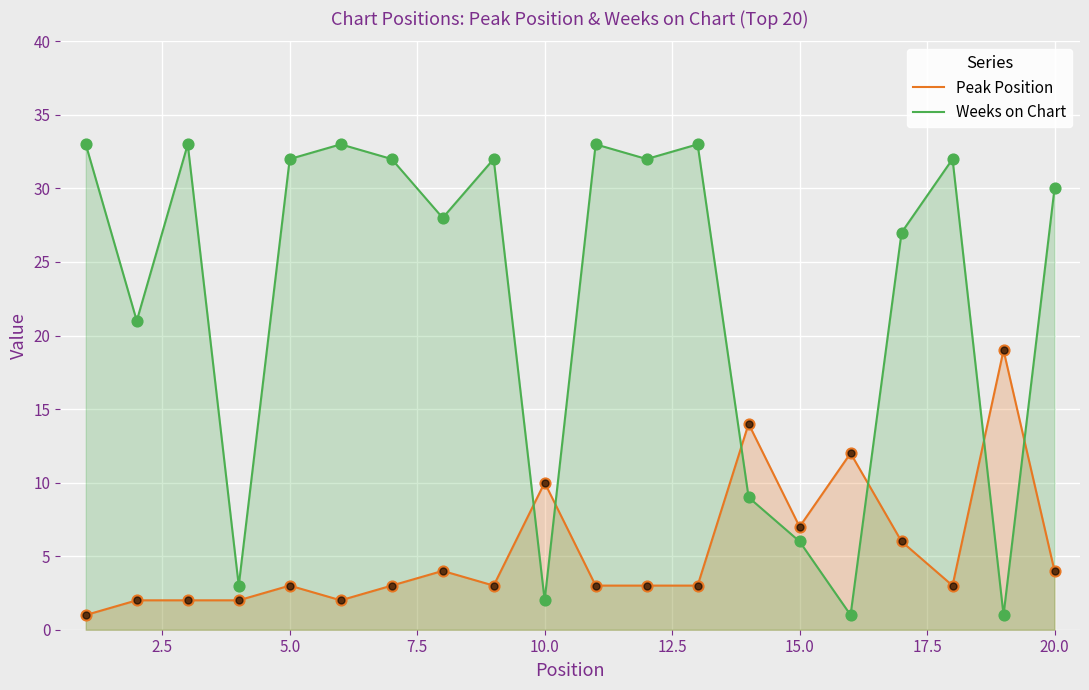

What are all the series names shown in the legend?

Peak Position, Weeks on Chart